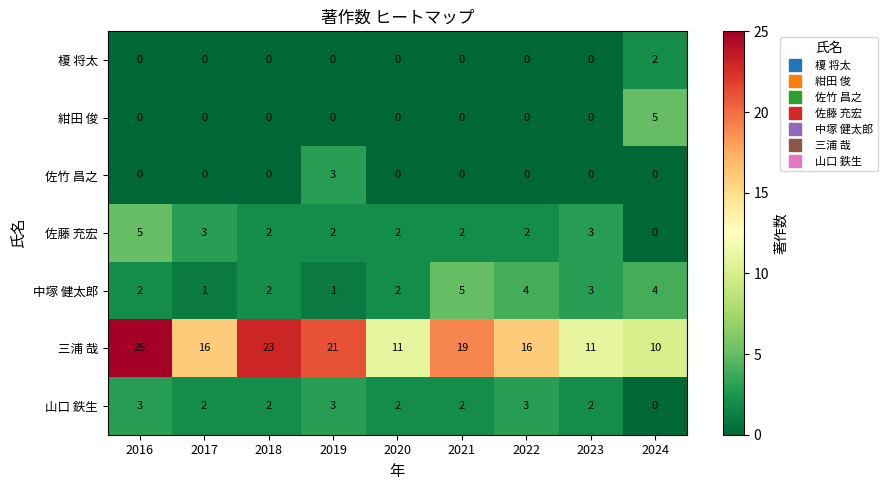

True or false: 紺田 俊 has a value of 0 at 2023.

True